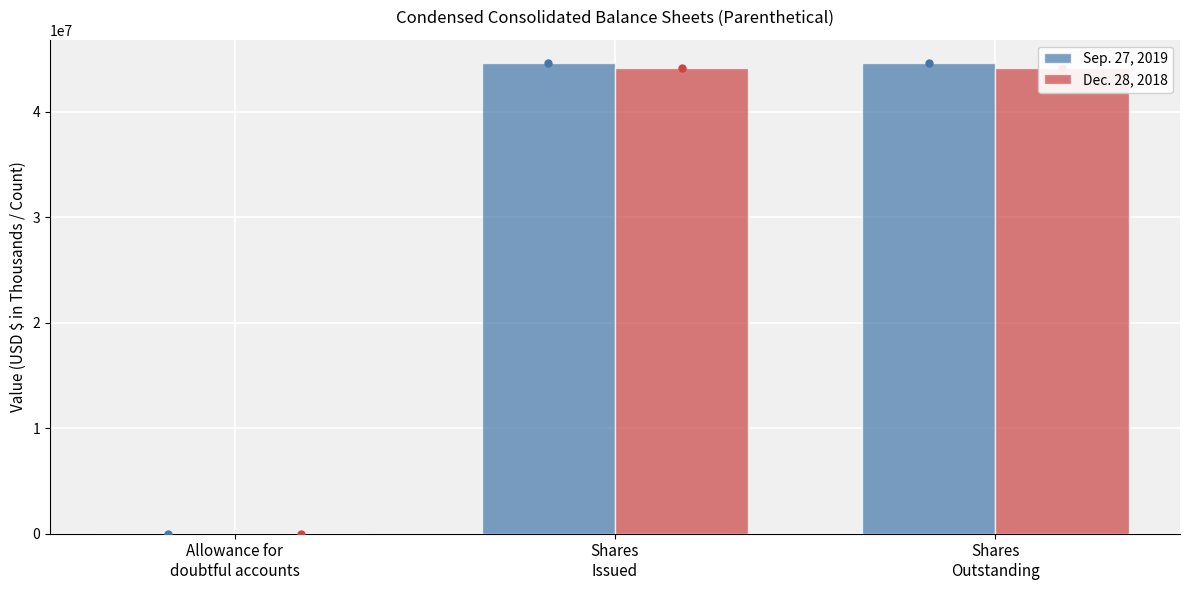

Rank the series by their maximum value, from highest to lowest.

Sep. 27, 2019, Dec. 28, 2018